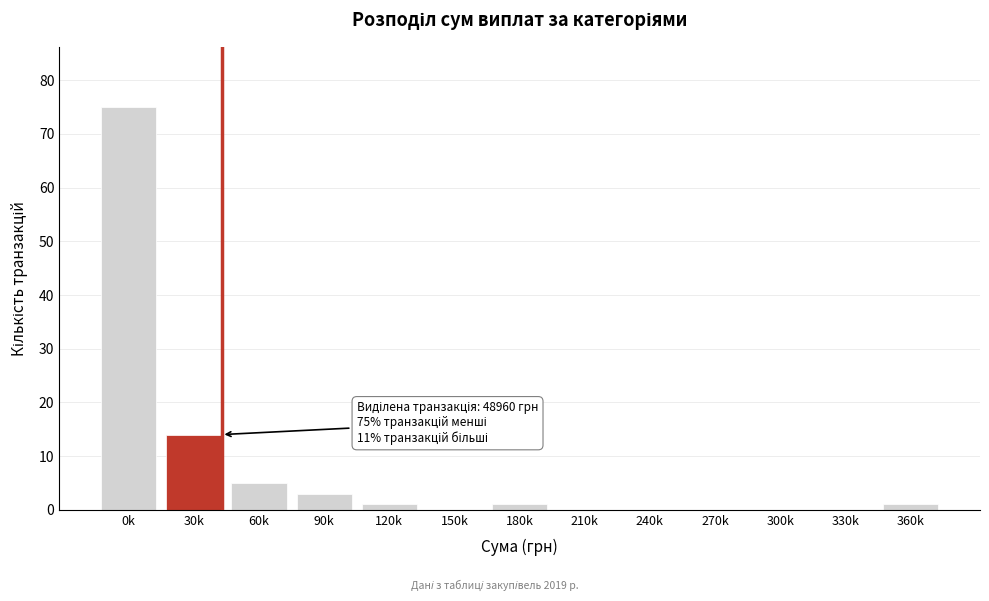

Reading right to left, transcribe all the data shown in this chart.

360k=1	330k=0	300k=0	270k=0	240k=0	210k=0	180k=1	150k=0	120k=1	90k=3	60k=5	30k=14	0k=75